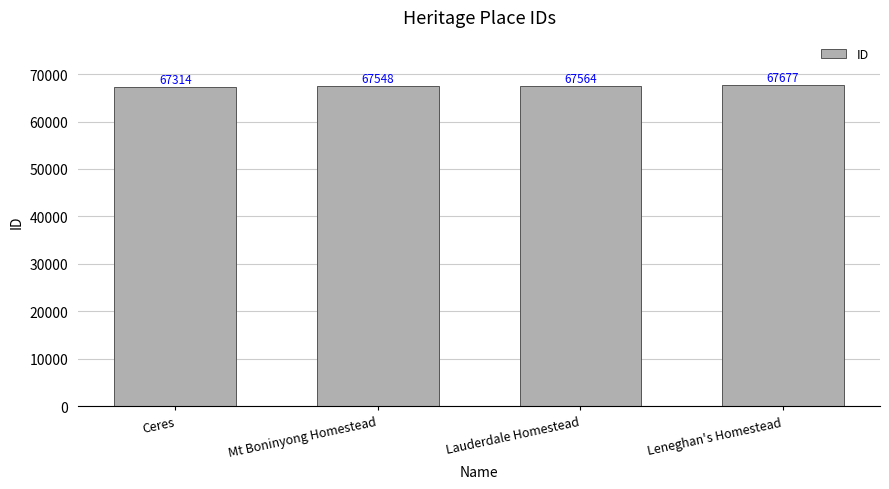

Between Mt Boninyong Homestead and Leneghan's Homestead, which is larger?

Leneghan's Homestead